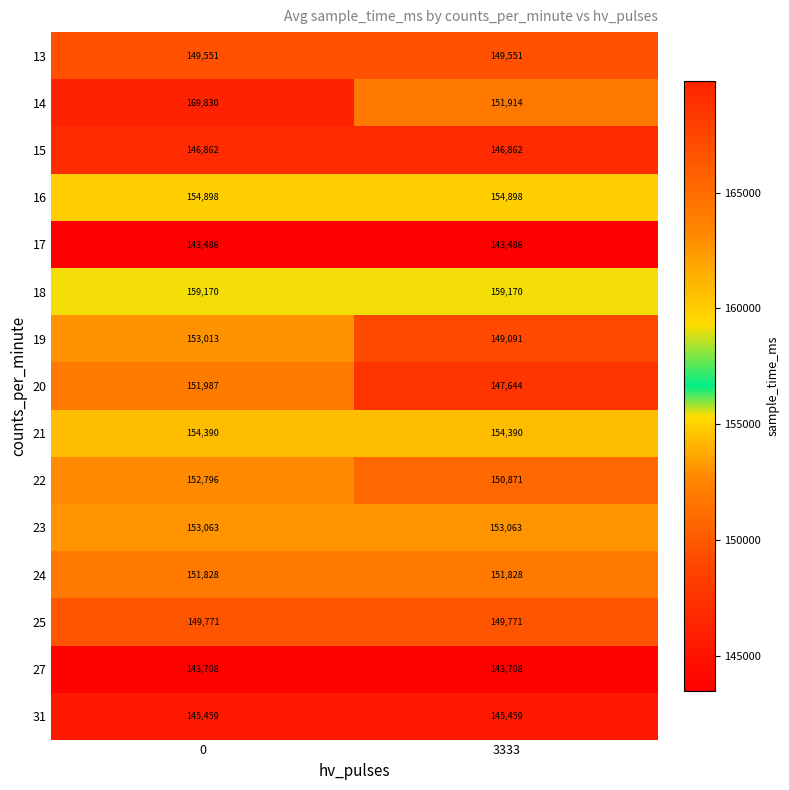

Reading left to right, list all the values displayed in this chart.

13: 149551	149551
14: 169830	151914
15: 146862	146862
16: 154898	154898
17: 143486	143486
18: 159170	159170
19: 153013	149091
20: 151987	147644
21: 154390	154390
22: 152796	150871
23: 153063	153063
24: 151828	151828
25: 149771	149771
27: 143708	143708
31: 145459	145459